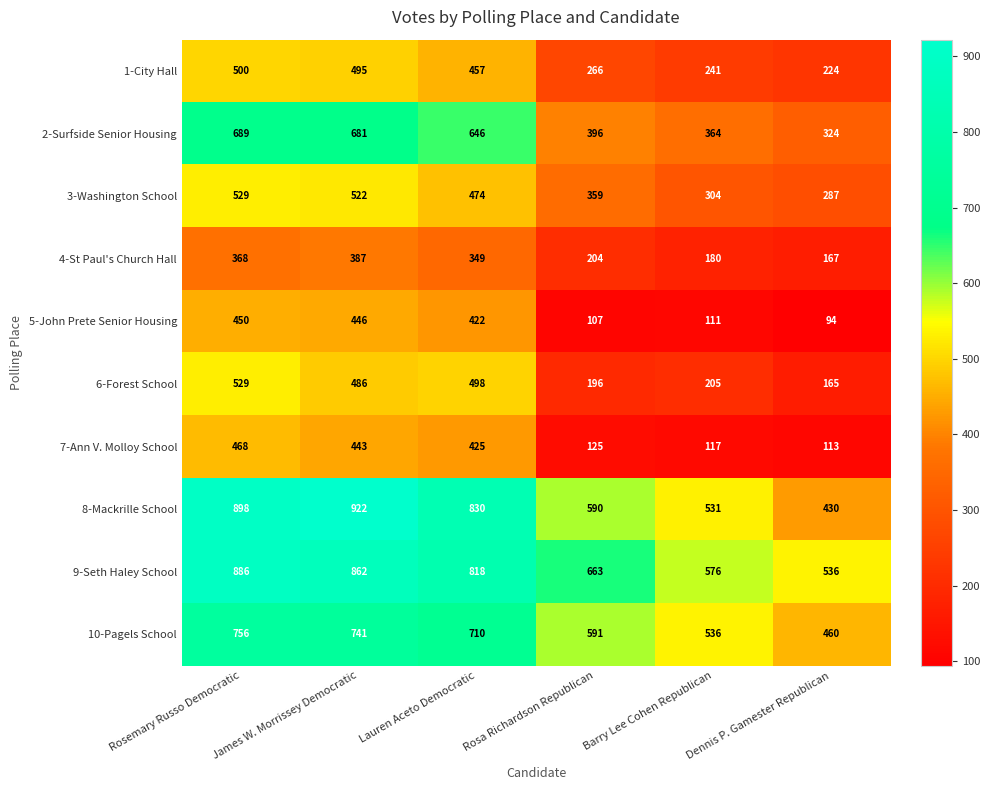

Which series changed the most between Rosemary Russo Democratic and Barry Lee Cohen Republican?

8-Mackrille School